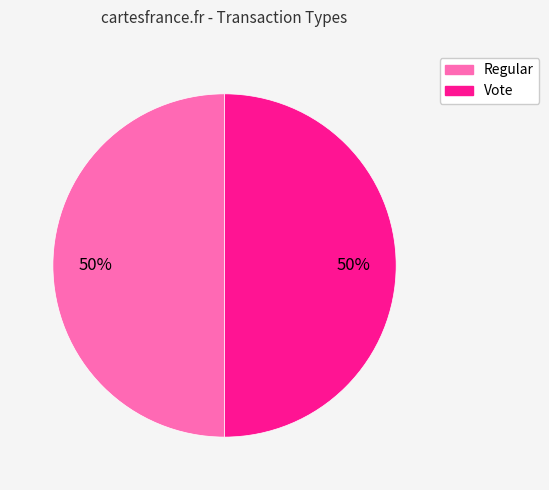

How many slices are in this pie chart?

2